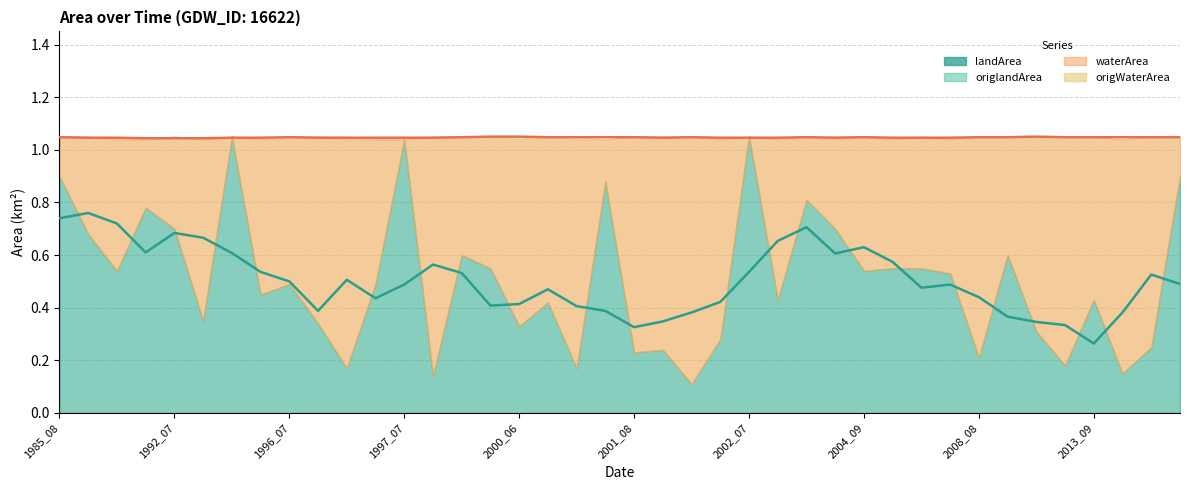

What is the sum of all origWaterArea values?

21.7